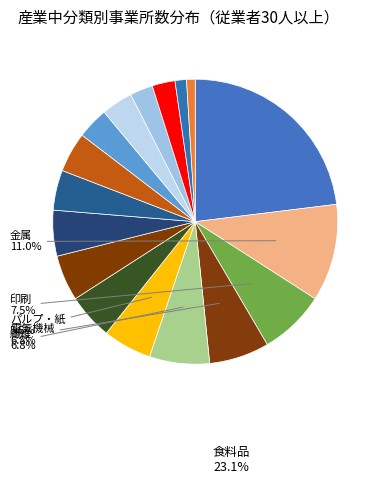

Rank the categories by value from lowest to highest.

飲料・飼料, 電子部品, 木材, 皮革, 化学, その他, はん用機械, 輸送機械, プラスチック, 生産機械, 窯業・土石, パルプ・紙, 繊維, 電気機械, 印刷, 金属, 食料品